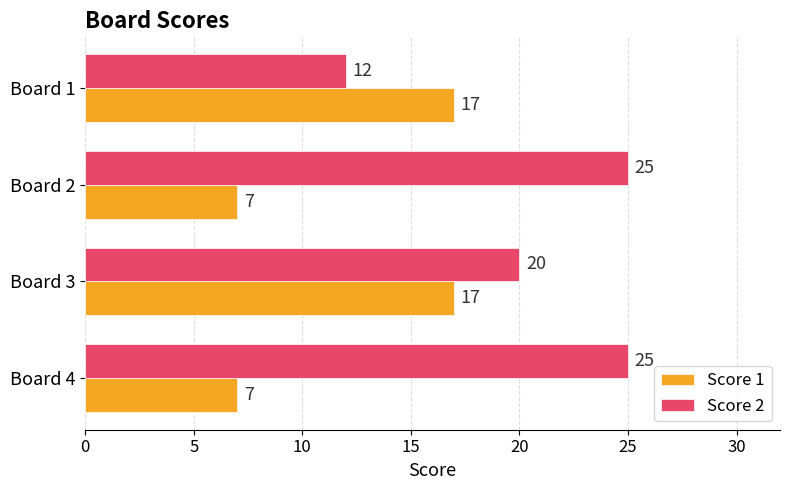

At which label is Score 2 closest to 18?

Board 3